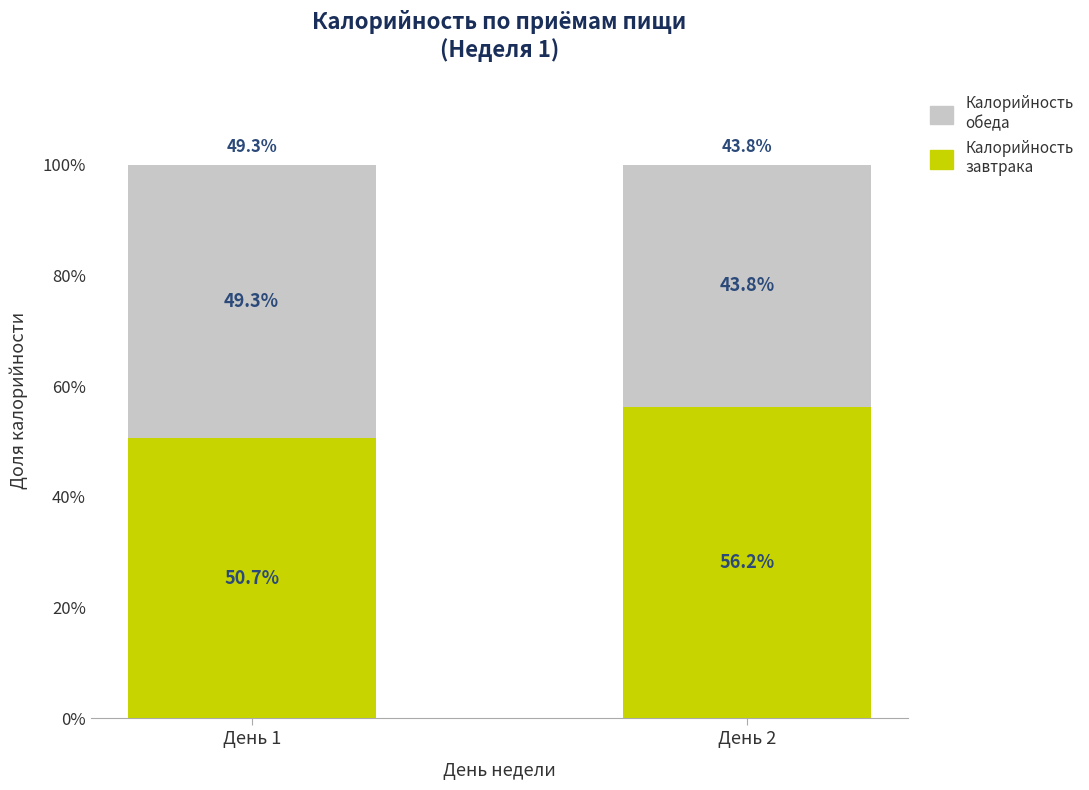

Count the number of categories in the chart.

2